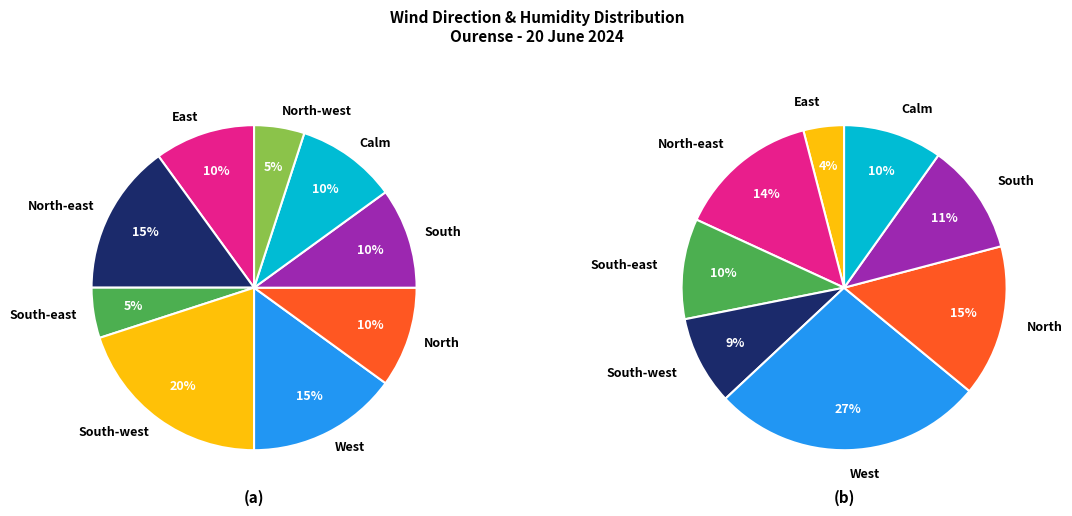

What percentage is the South-west slice, to the nearest percent?

20%